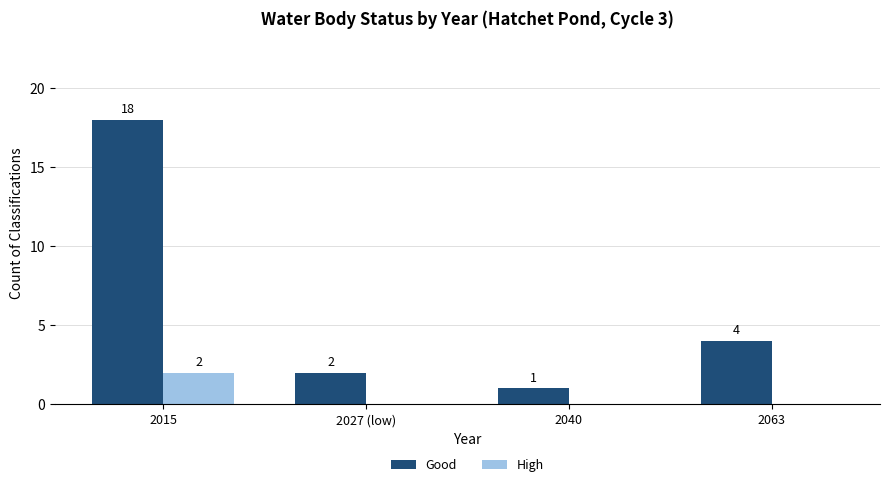

The value of High at 2063 is 1. True or false?

False